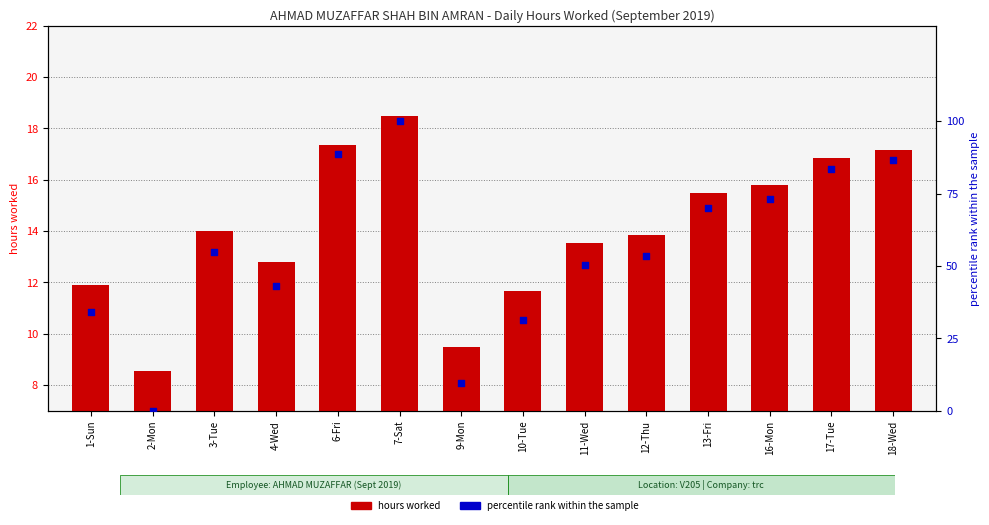

Which series reaches the maximum Y coordinate?

percentile rank within the sample